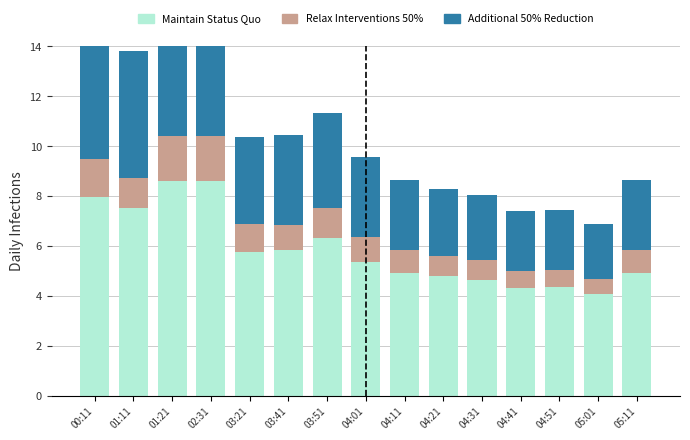

Which series has the largest total across all categories?

Maintain Status Quo